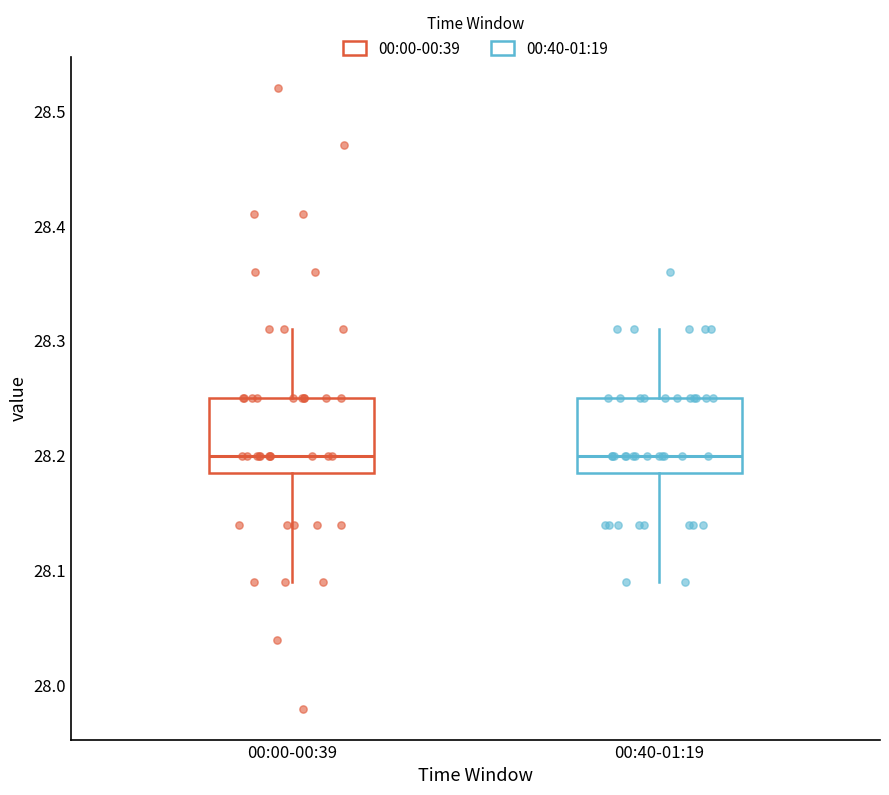

Reading left to right, transcribe this box plot: for each box, give where its median line is, the range the box spans, and where its two whiskers end, as read against the y-axis. The values are not printed on the chart, so give them approximately, as read against the axis.

00:00-00:39: median 28.20, box 28.19 to 28.25, whiskers 28.09 to 28.31
00:40-01:19: median 28.20, box 28.19 to 28.25, whiskers 28.09 to 28.31